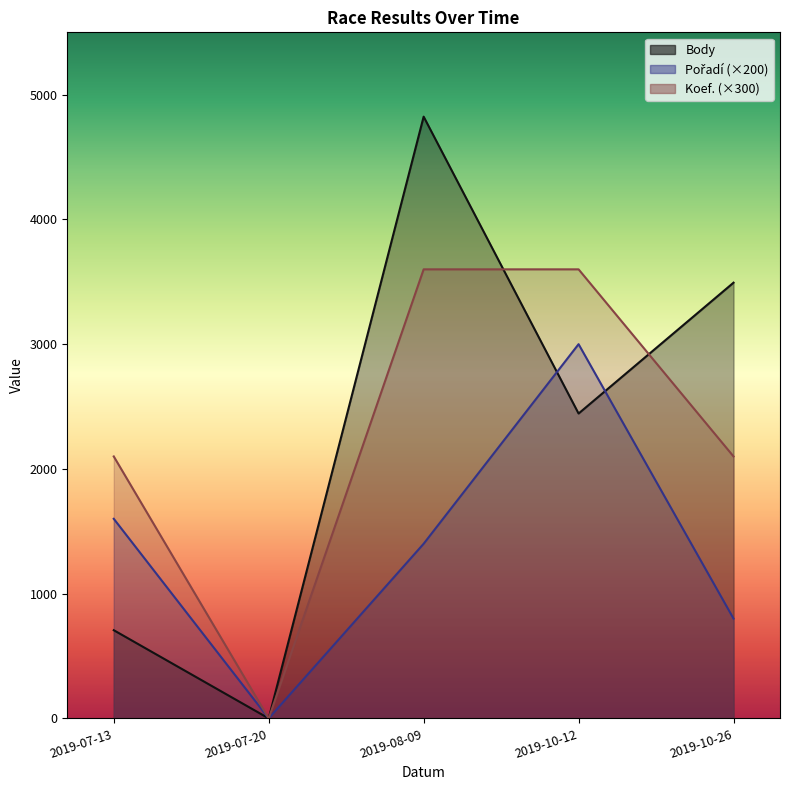

What is the difference between the second highest and minimum values in the Koef. series?

3600